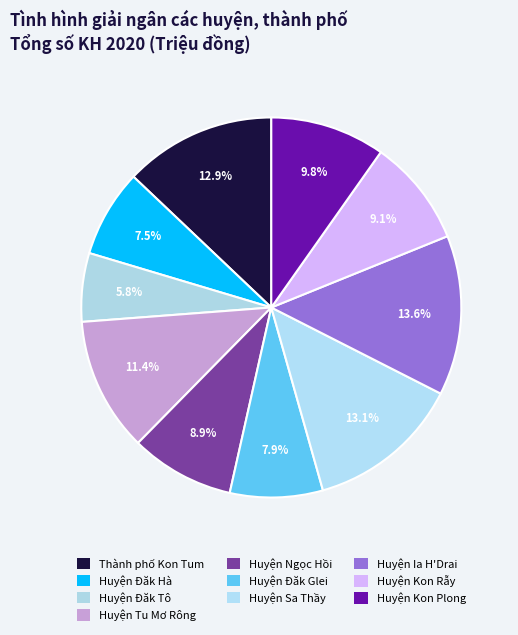

Does Huyện Đăk Tô represent more than half of the total?

No